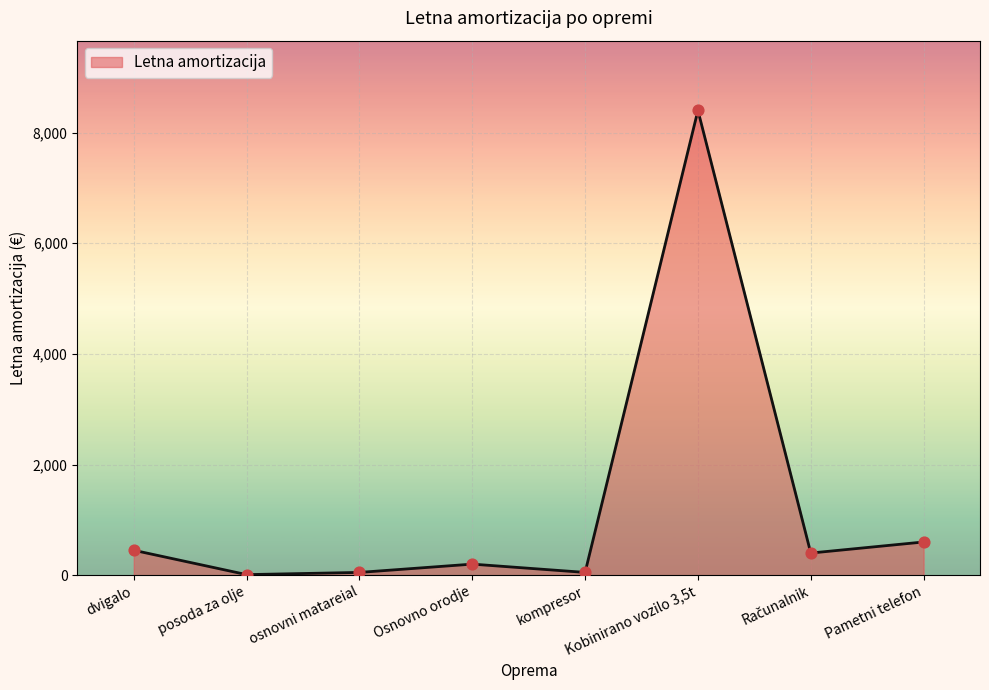

Which has a higher value, dvigalo or Osnovno orodje?

dvigalo